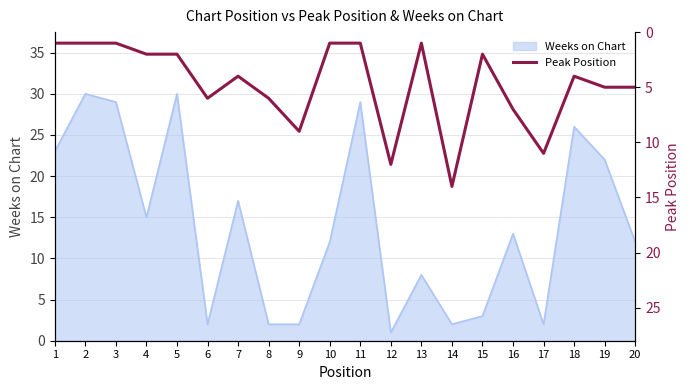

How many data points are above 4?

9